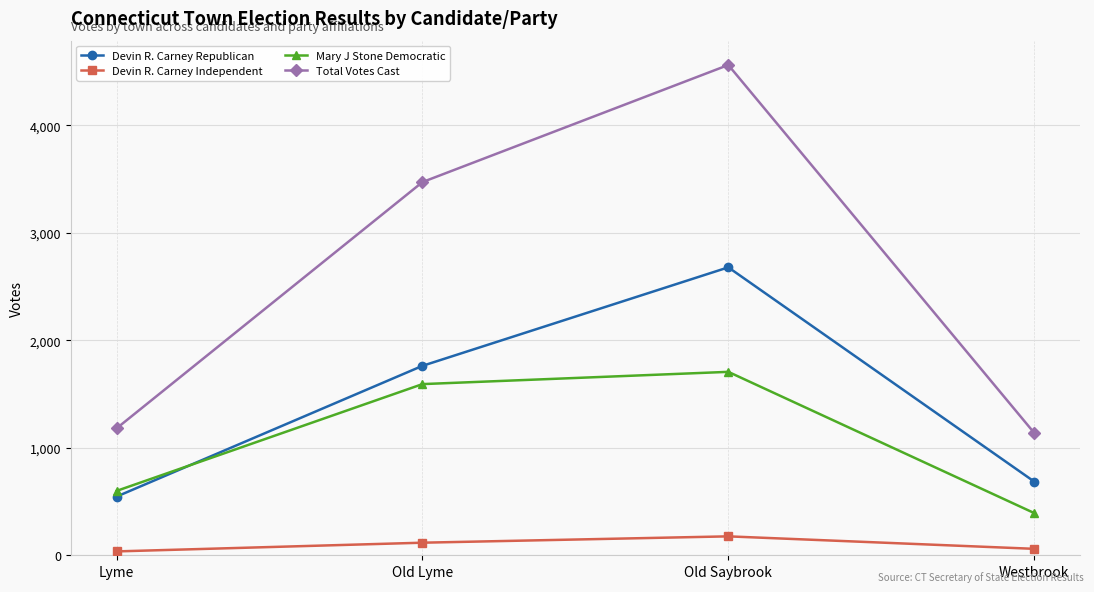

What is the maximum value for Devin R. Carney Independent?

176